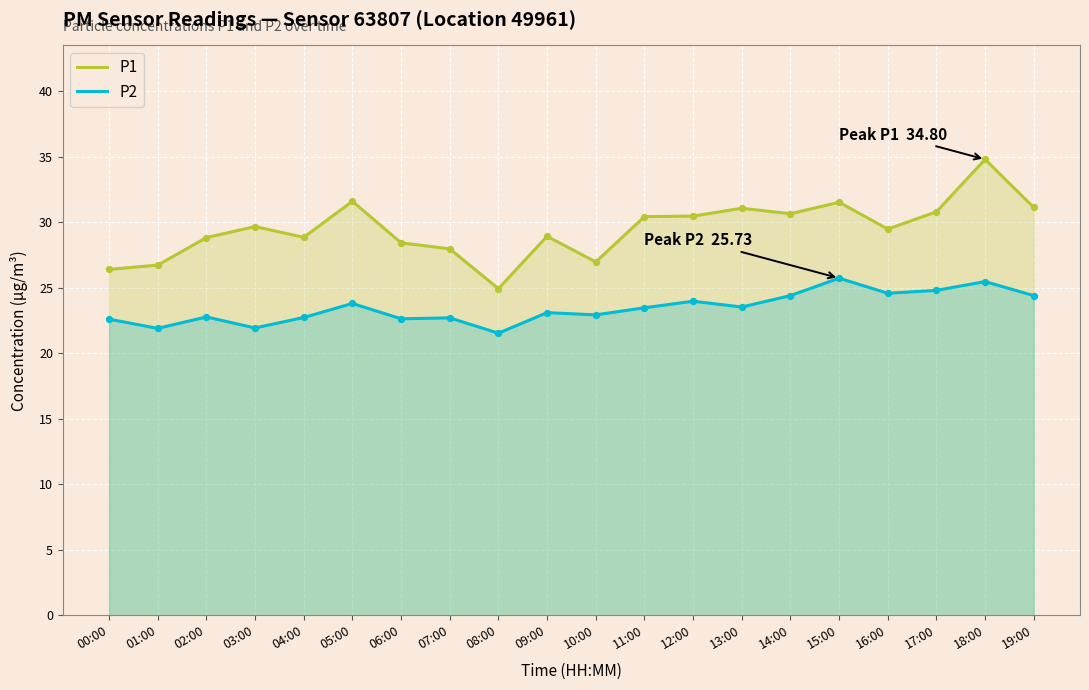

At which category is the sum across all series the highest?

18:00